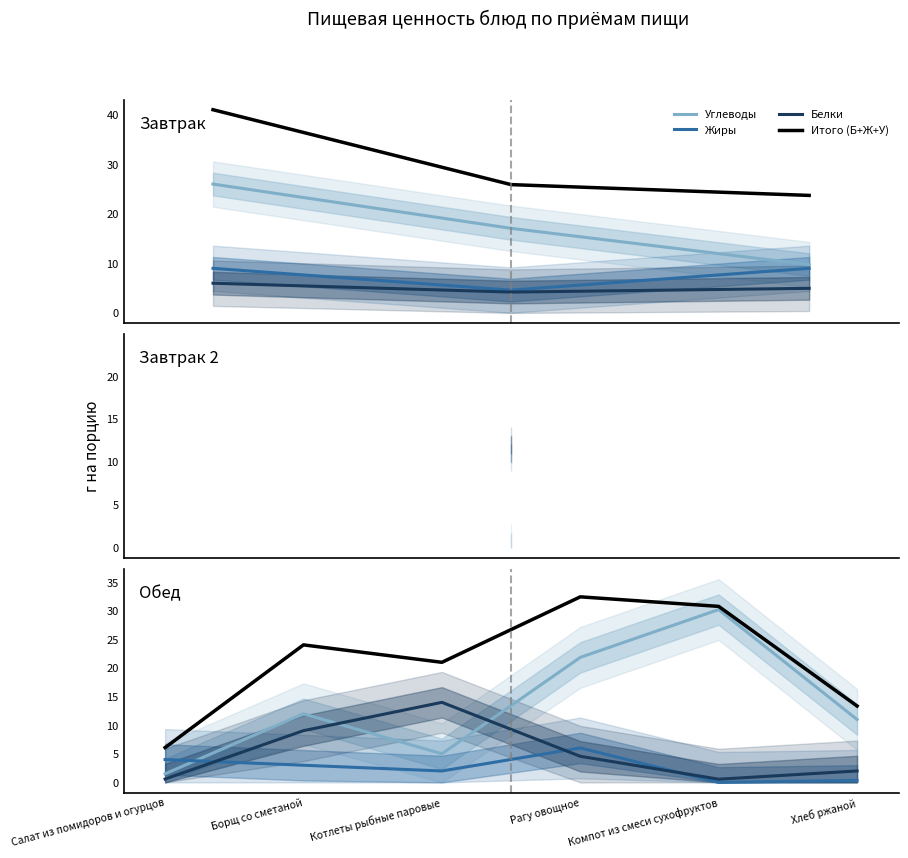

What is the difference between the highest and lowest values at Салат из помидоров и огурцов?

5.5